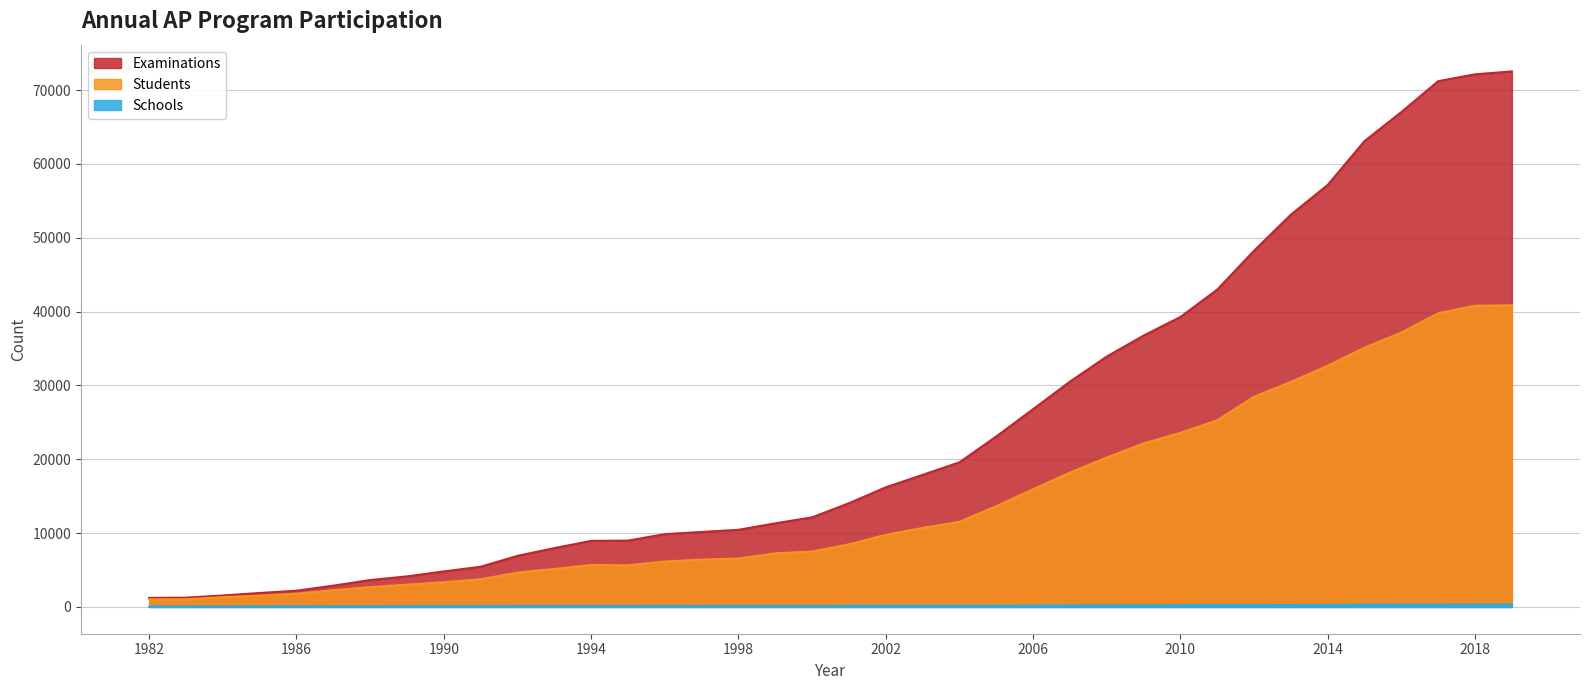

True or false: Students and Schools cross at least once.

False